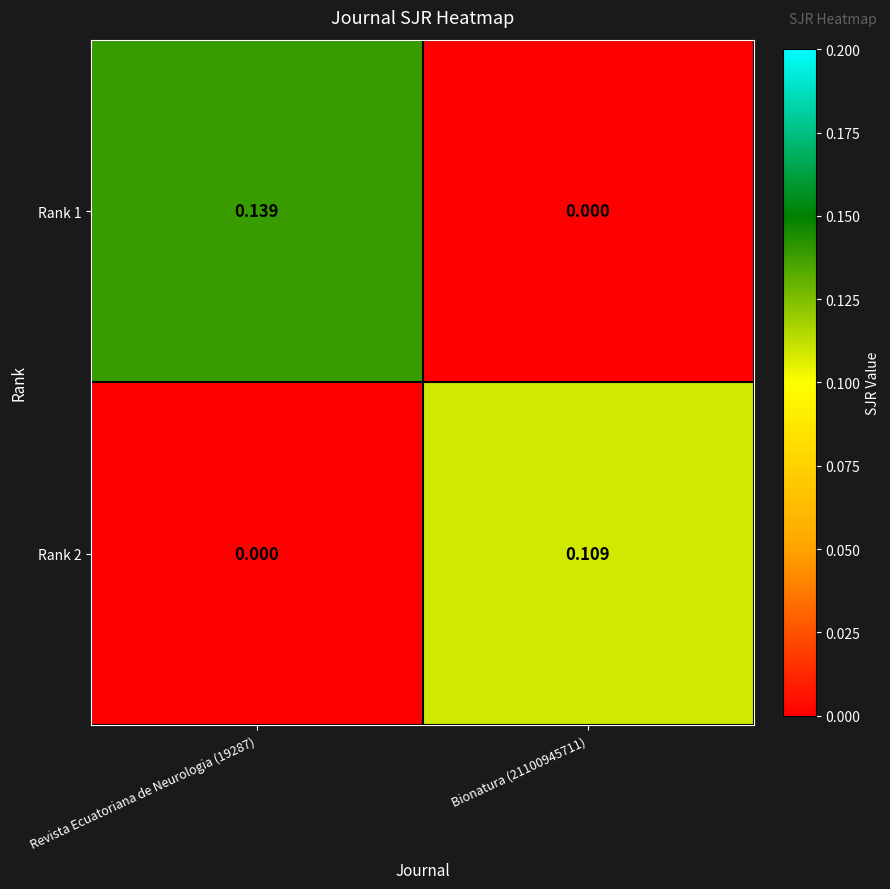

Is the value of Rank 2 at Revista Ecuatoriana de Neurologia (19287) greater than the value of Rank 1 at Revista Ecuatoriana de Neurologia (19287)?

No